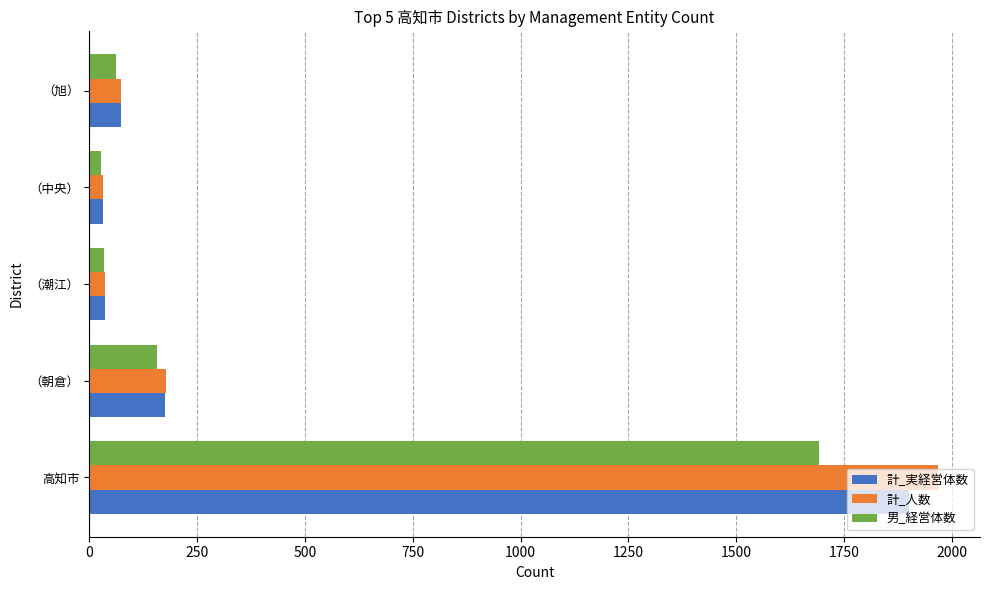

At which category is the sum across all series the highest?

高知市